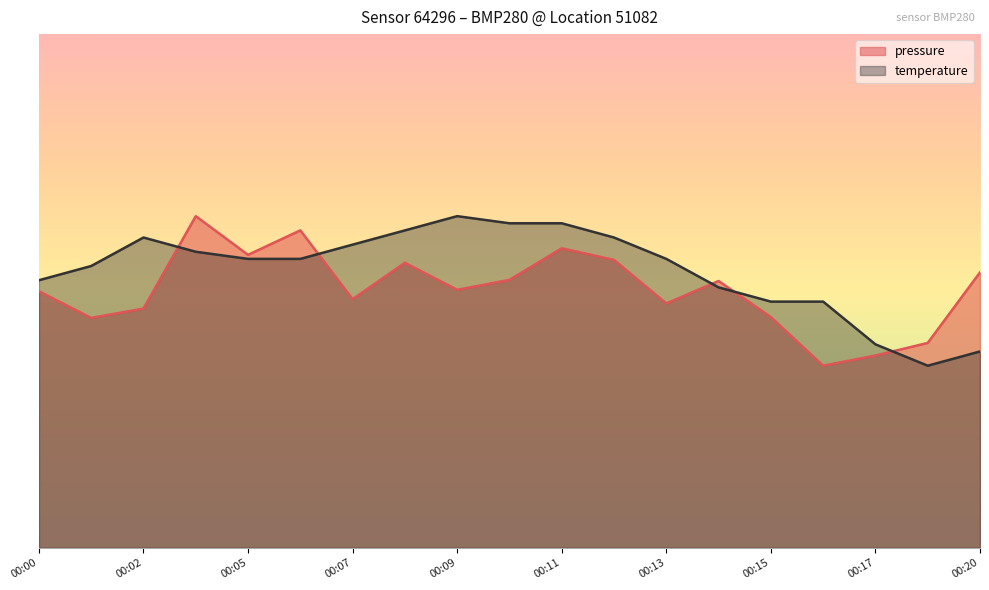

How many interior local peaks does the pressure series have?

5